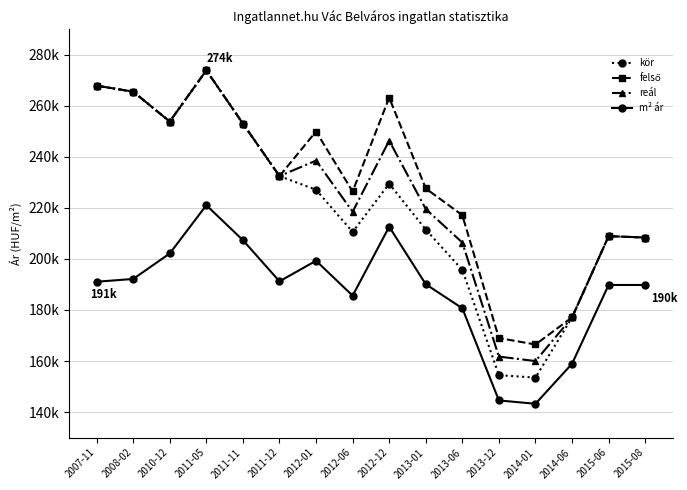

Rank the categories by felső value from highest to lowest.

2011-05, 2007-11, 2008-02, 2012-12, 2010-12, 2011-11, 2012-01, 2011-12, 2013-01, 2012-06, 2013-06, 2015-06, 2015-08, 2014-06, 2013-12, 2014-01